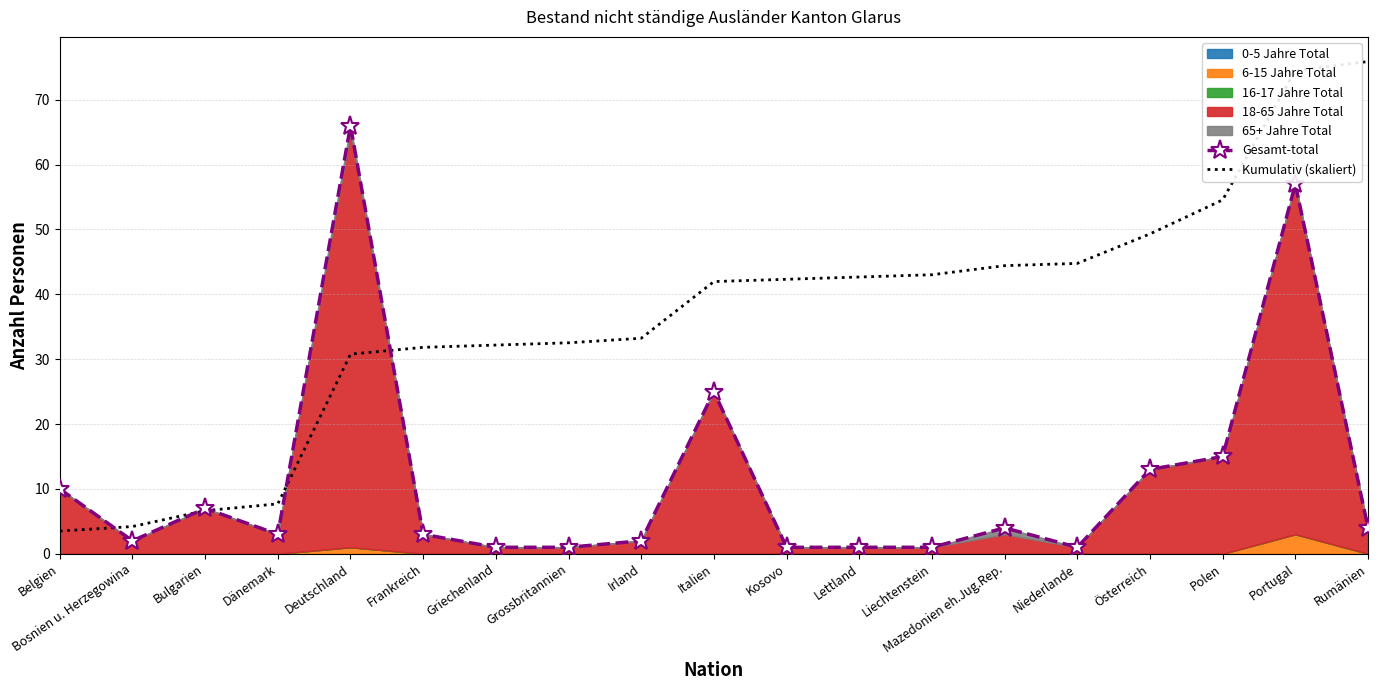

At how many categories does at least one series exceed 64?

3